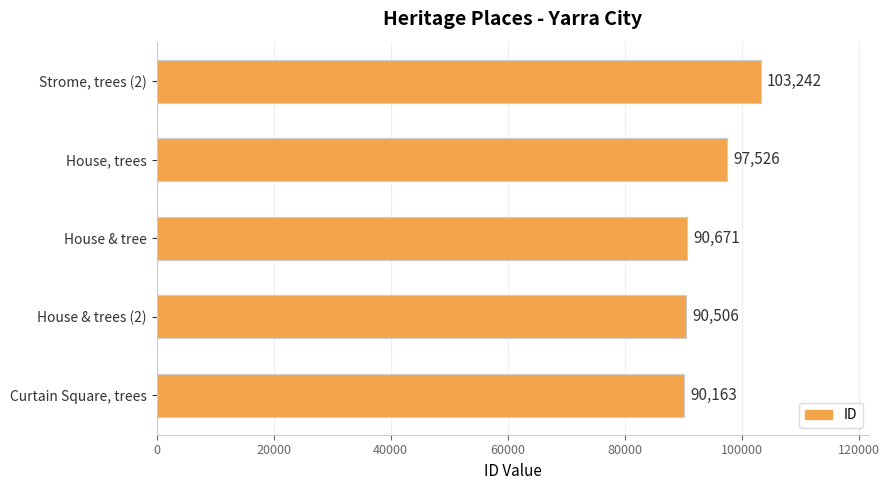

How many data points are less than 90671?

2